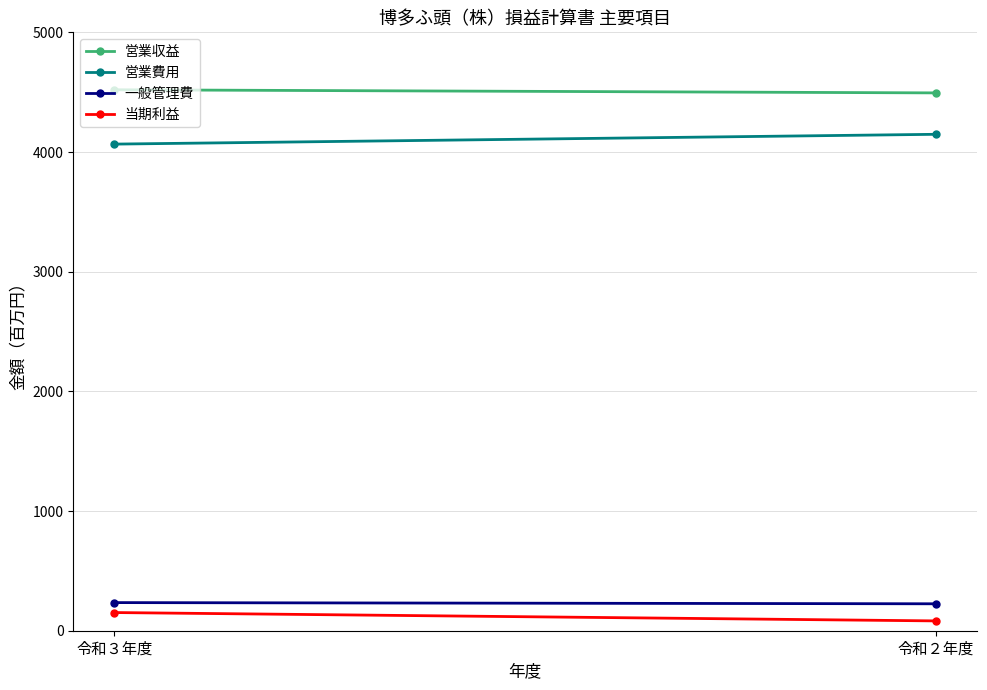

What is the label of the 2nd point from the left?

令和２年度